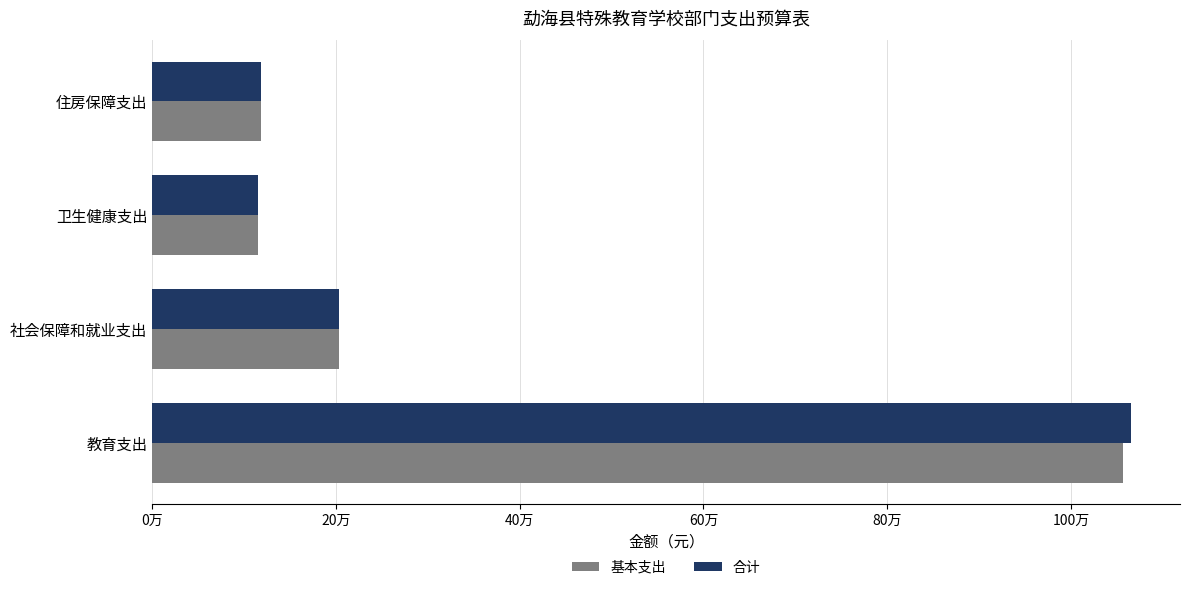

What are all the series names shown in the legend?

基本支出, 合计